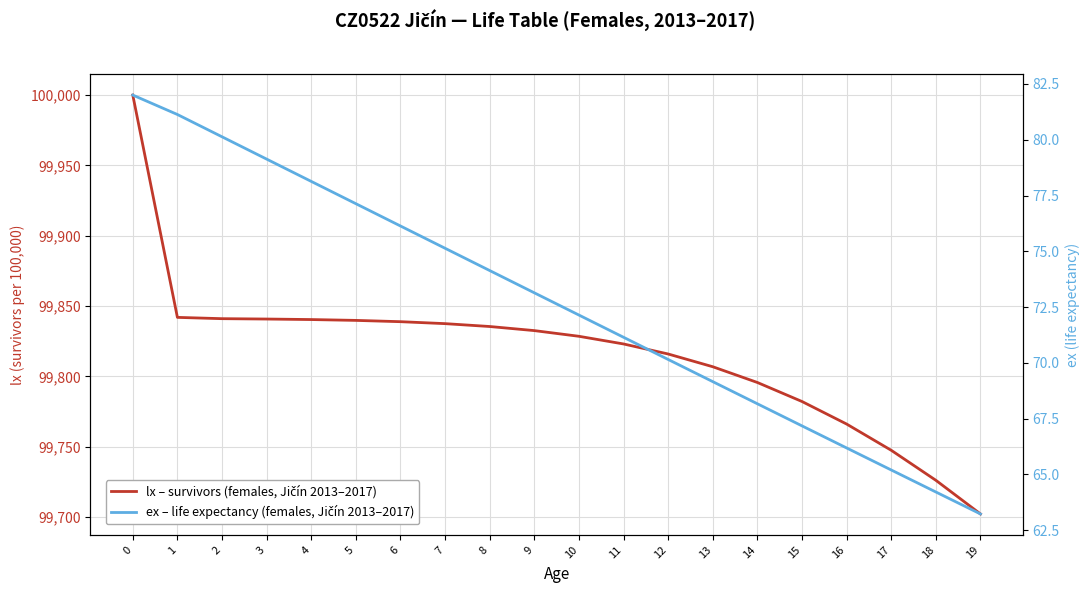

List the series in order of their peak value, lowest first.

ex – life expectancy (females, Jičín 2013–2017), lx – survivors (females, Jičín 2013–2017)